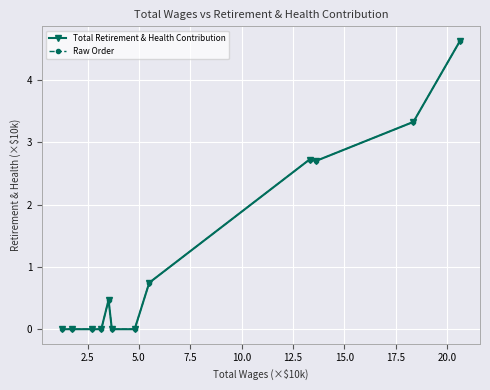

How many lines are shown in the chart?

2